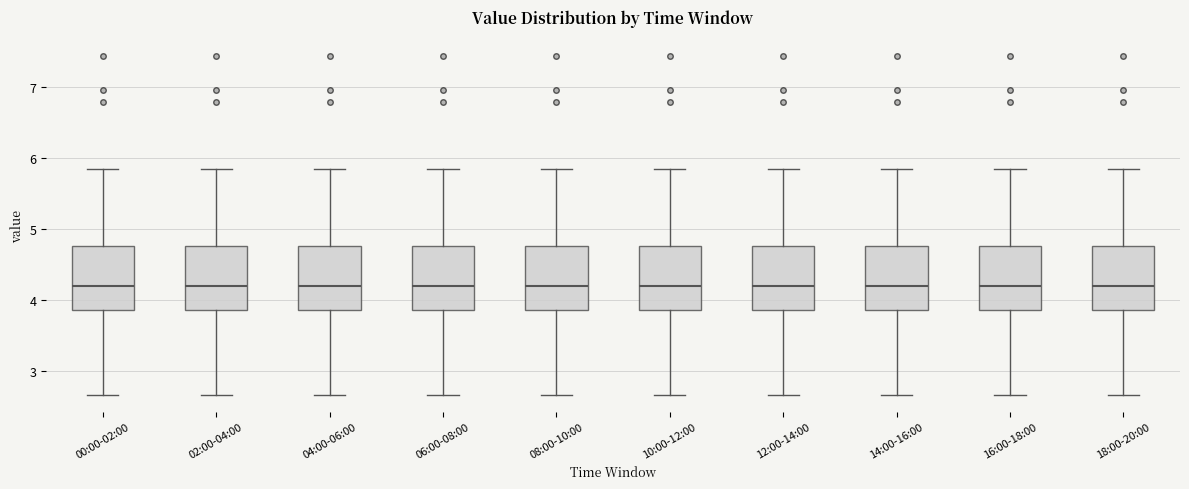

Reading left to right, transcribe this box plot: for each box, give where its median line is, the range the box spans, and where its two whiskers end, as read against the y-axis. The values are not printed on the chart, so give them approximately, as read against the axis.

00:00-02:00: median 4.2, box 3.9 to 4.8, whiskers 2.7 to 5.9
02:00-04:00: median 4.2, box 3.9 to 4.8, whiskers 2.7 to 5.9
04:00-06:00: median 4.2, box 3.9 to 4.8, whiskers 2.7 to 5.9
06:00-08:00: median 4.2, box 3.9 to 4.8, whiskers 2.7 to 5.9
08:00-10:00: median 4.2, box 3.9 to 4.8, whiskers 2.7 to 5.9
10:00-12:00: median 4.2, box 3.9 to 4.8, whiskers 2.7 to 5.9
12:00-14:00: median 4.2, box 3.9 to 4.8, whiskers 2.7 to 5.9
14:00-16:00: median 4.2, box 3.9 to 4.8, whiskers 2.7 to 5.9
16:00-18:00: median 4.2, box 3.9 to 4.8, whiskers 2.7 to 5.9
18:00-20:00: median 4.2, box 3.9 to 4.8, whiskers 2.7 to 5.9